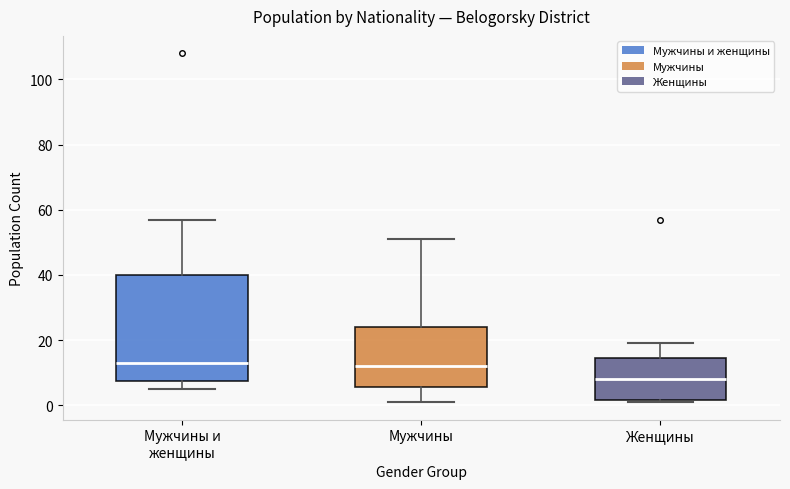

Reading left to right, read every box against the y-axis: the position of its median line, the range the box covers, and the ends of its whiskers. The values are not printed on the chart, so give them approximately, as read against the axis.

Мужчины и женщины: median 14, box 8 to 40, whiskers 6 to 58
Мужчины: median 12, box 6 to 24, whiskers 2 to 52
Женщины: median 8, box 2 to 14, whiskers 2 to 20